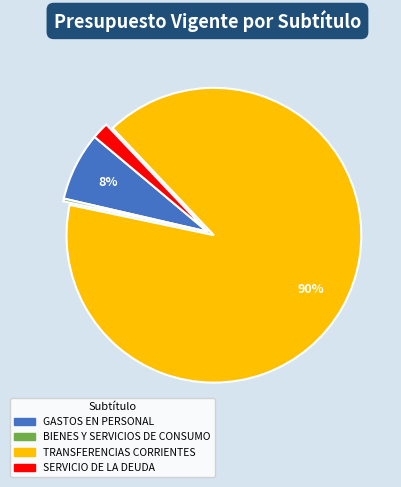

What is the ratio of the value at GASTOS EN PERSONAL to the value at BIENES Y SERVICIOS DE CONSUMO?

24.8